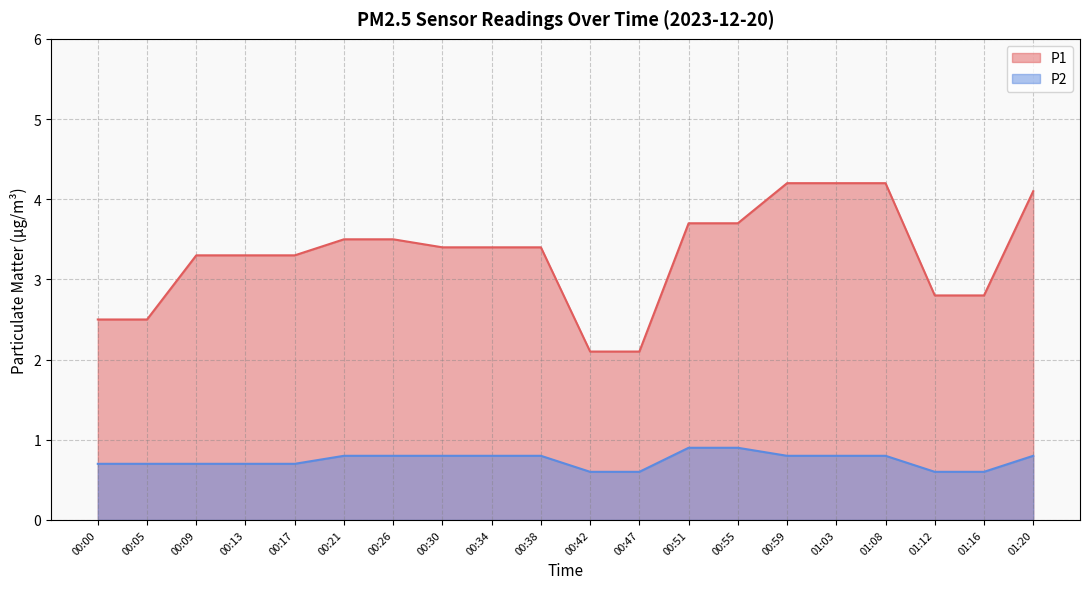

At how many categories does at least one series exceed 2?

20